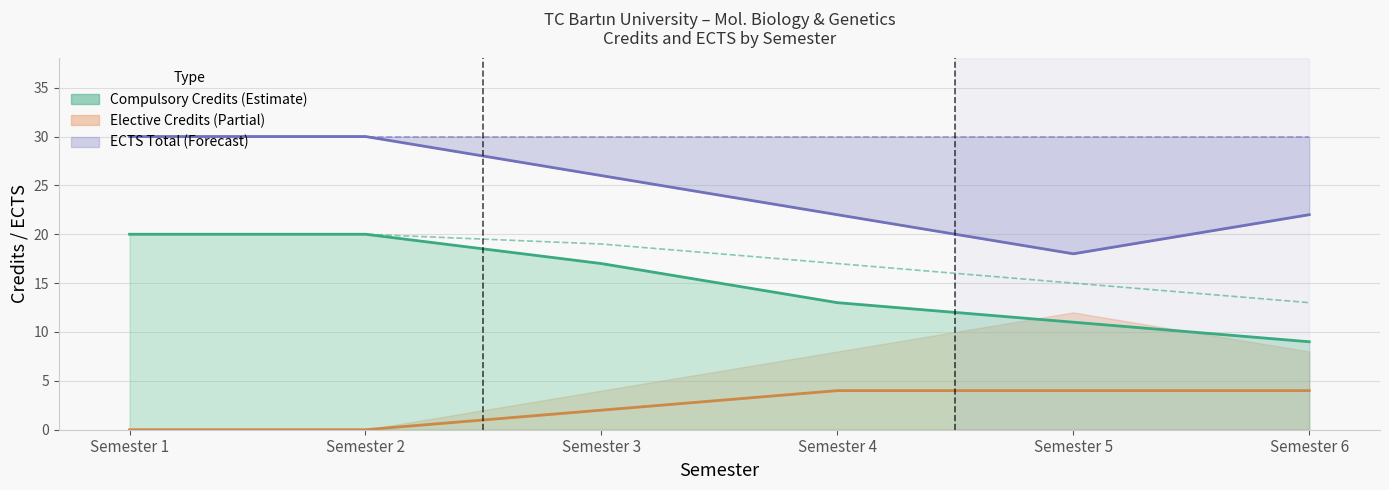

Which series has the largest total across all categories?

Total ECTS